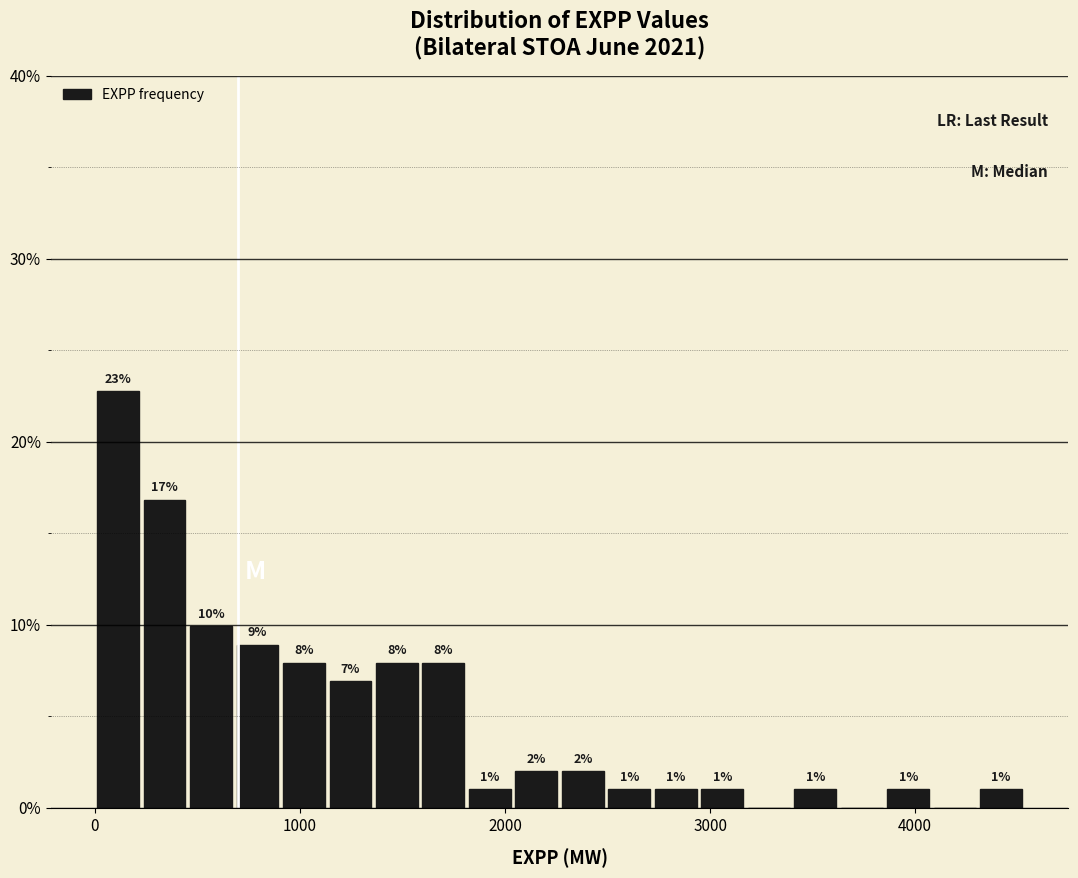

Read against the x-axis, roughly where is the centre of the tallest bar?

100